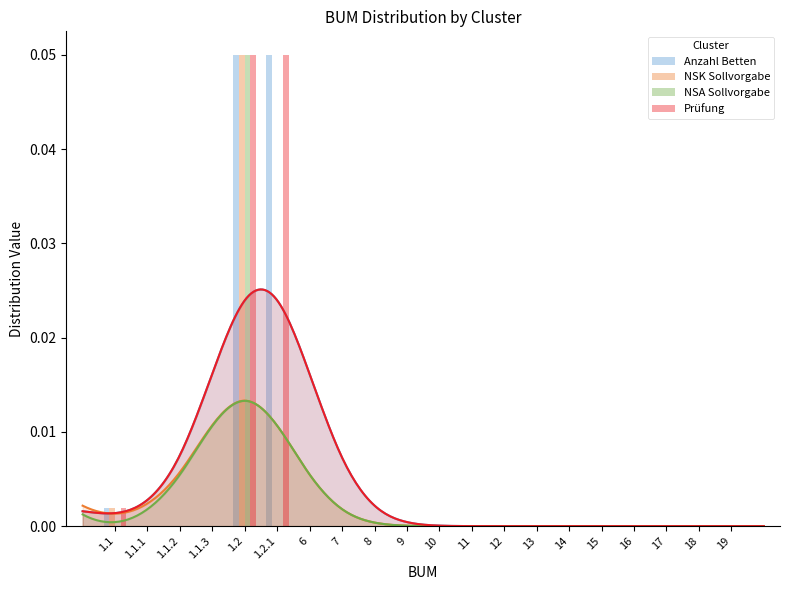

True or false: Prüfung has a value of 0.0 at 14.

True